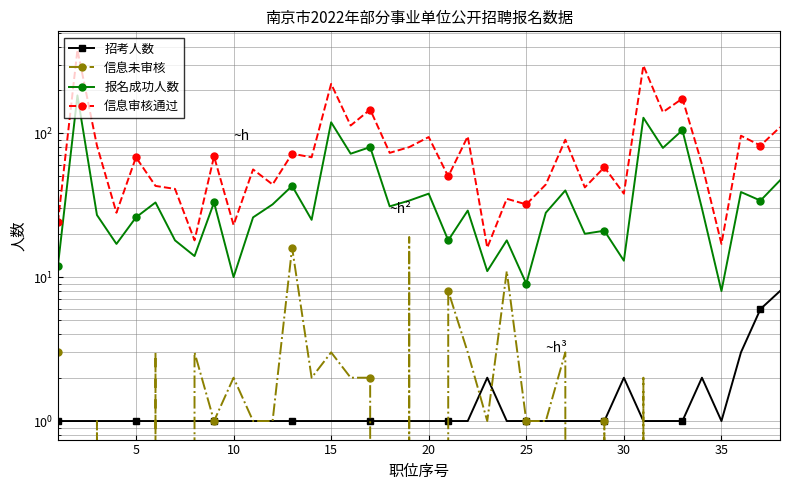

How many data points in 信息审核通过 are above 68?

18